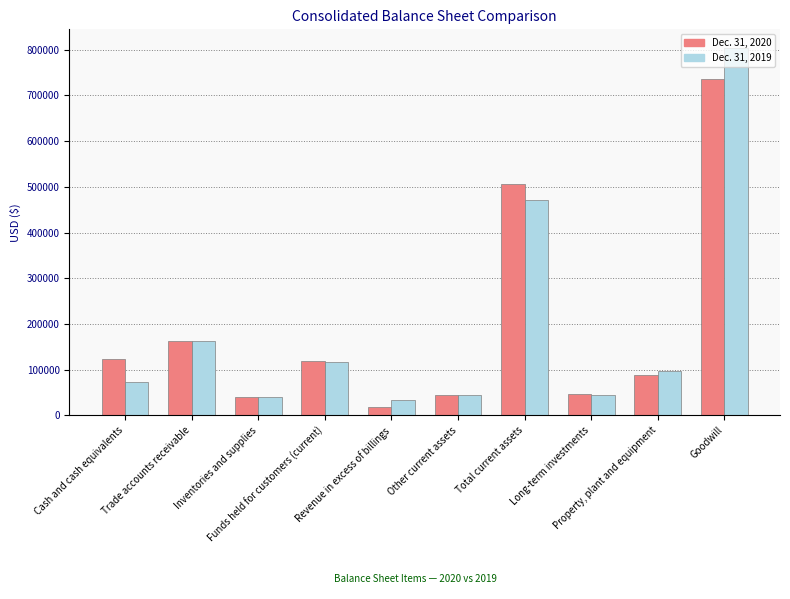

Where is Dec. 31, 2019 nearest to the value 418638?

Total current assets